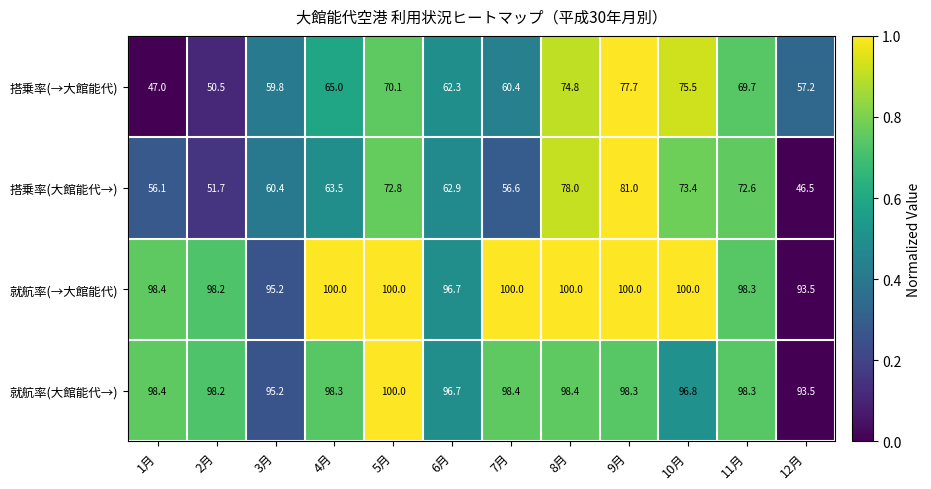

Which category has the lowest value in the 就航率(→大館能代) series?

12月